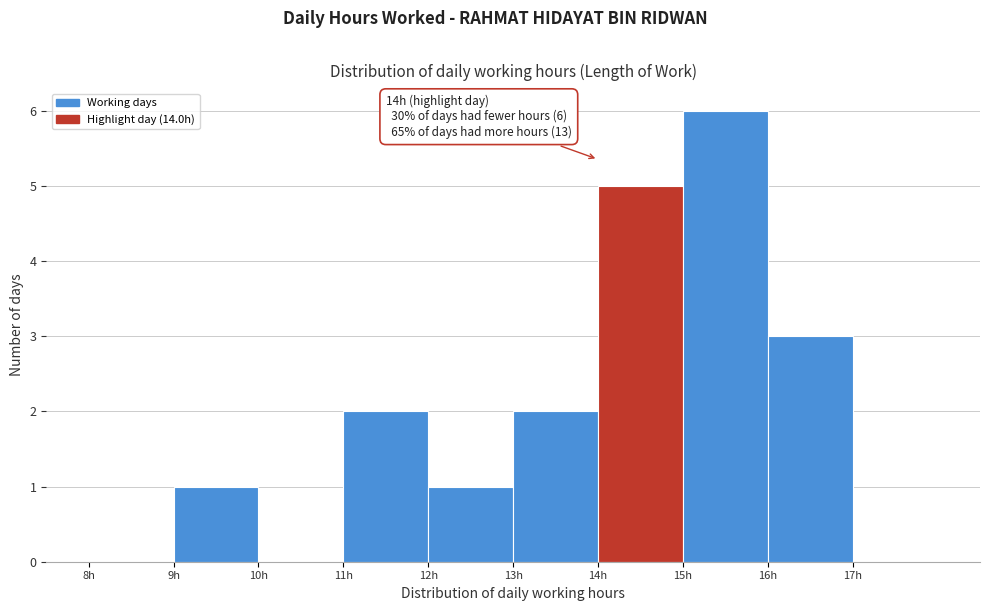

Over which range of the x-axis is the bar tallest?

15 to 16